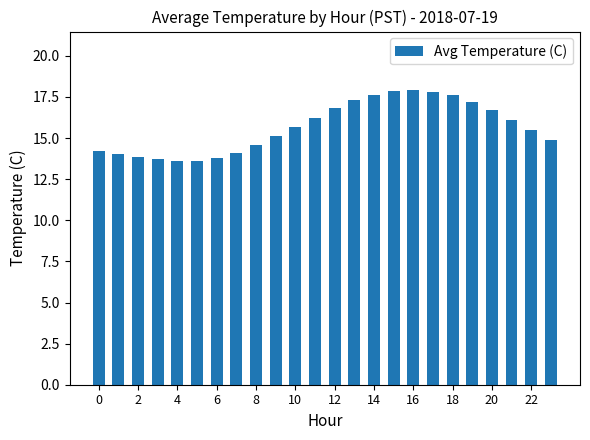

What is the value of the 20th bar from the left?

17.2